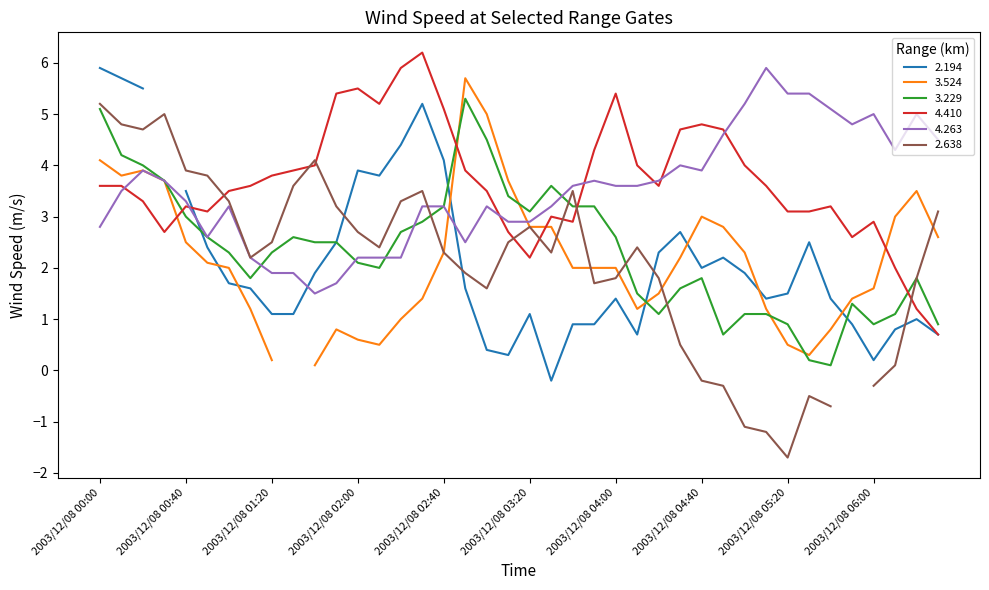

Does the chart have visible grid lines?

No